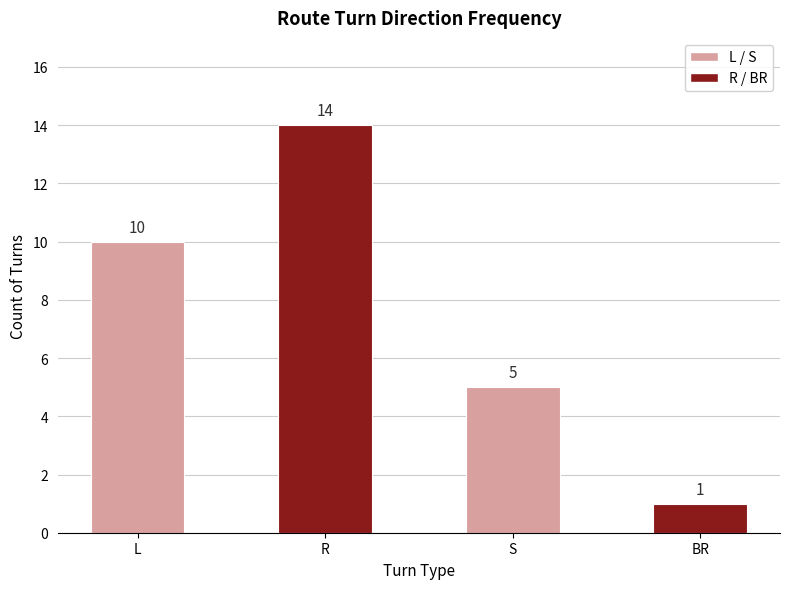

What is the difference between the maximum and second lowest values?

9